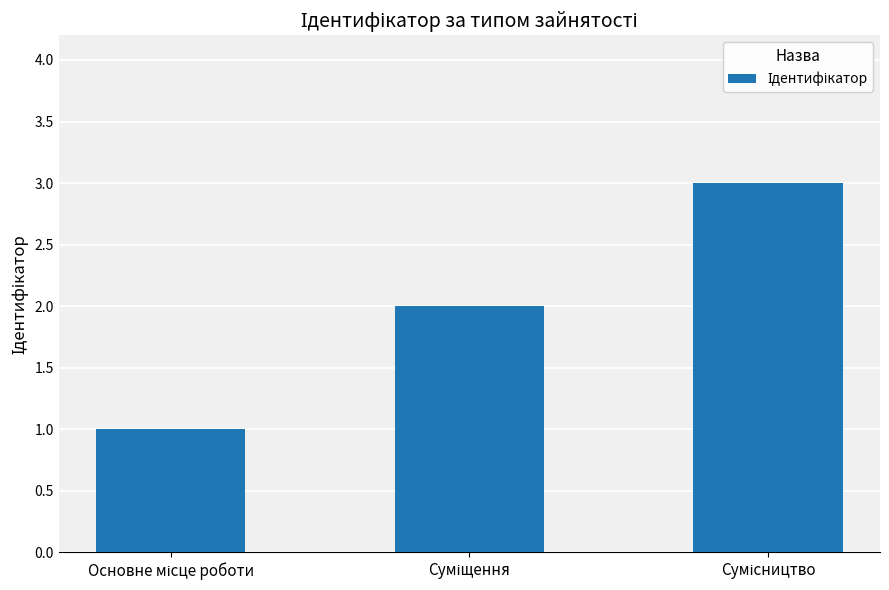

What is the maximum value shown in the chart?

3